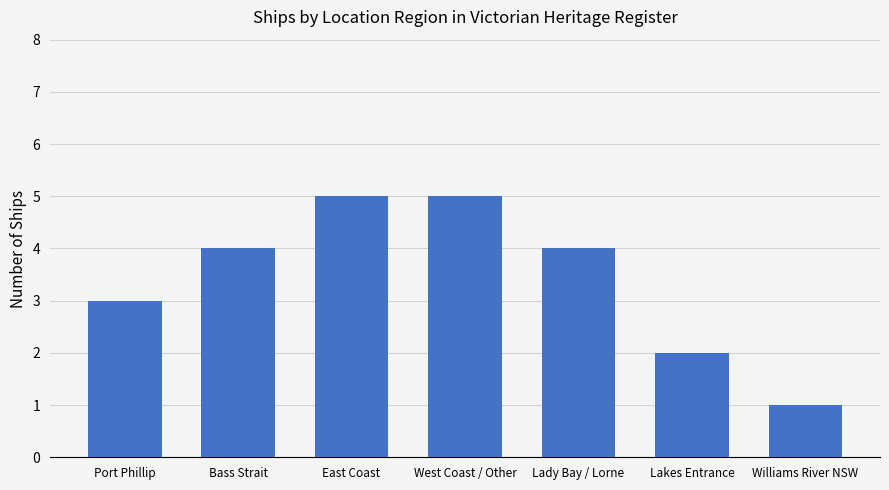

At which label is the value closest to 3?

Port Phillip